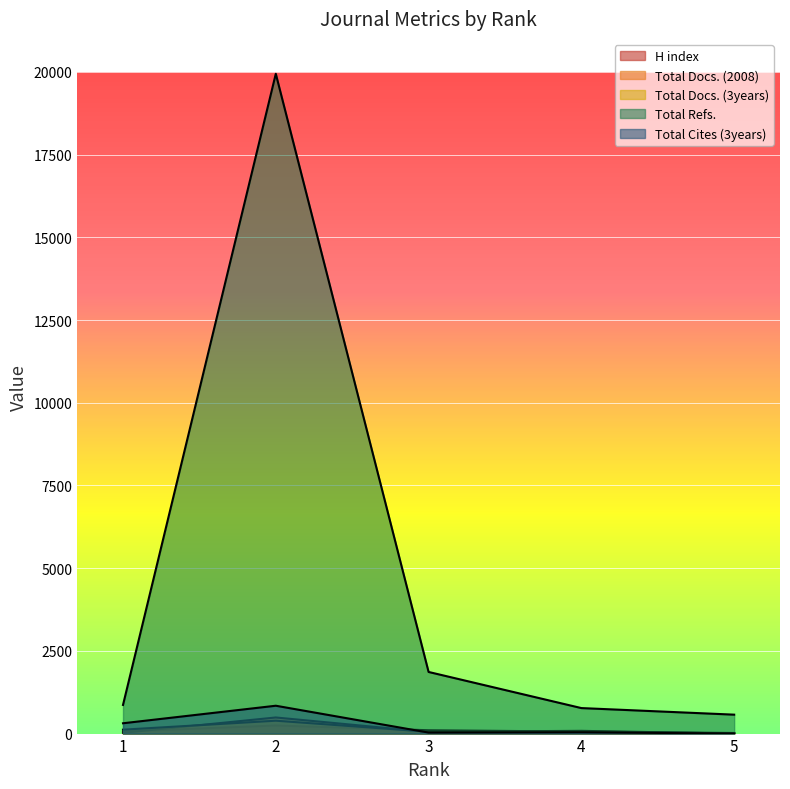

Reading left to right, list all the values displayed in this chart.

H index: 63	245	101	60	18
Total Docs. (2008): 23	487	48	37	12
Total Docs. (3years): 118	389	55	83	0
Total Refs.: 866	19945	1863	771	572
Total Cites (3years): 312	842	30	39	0